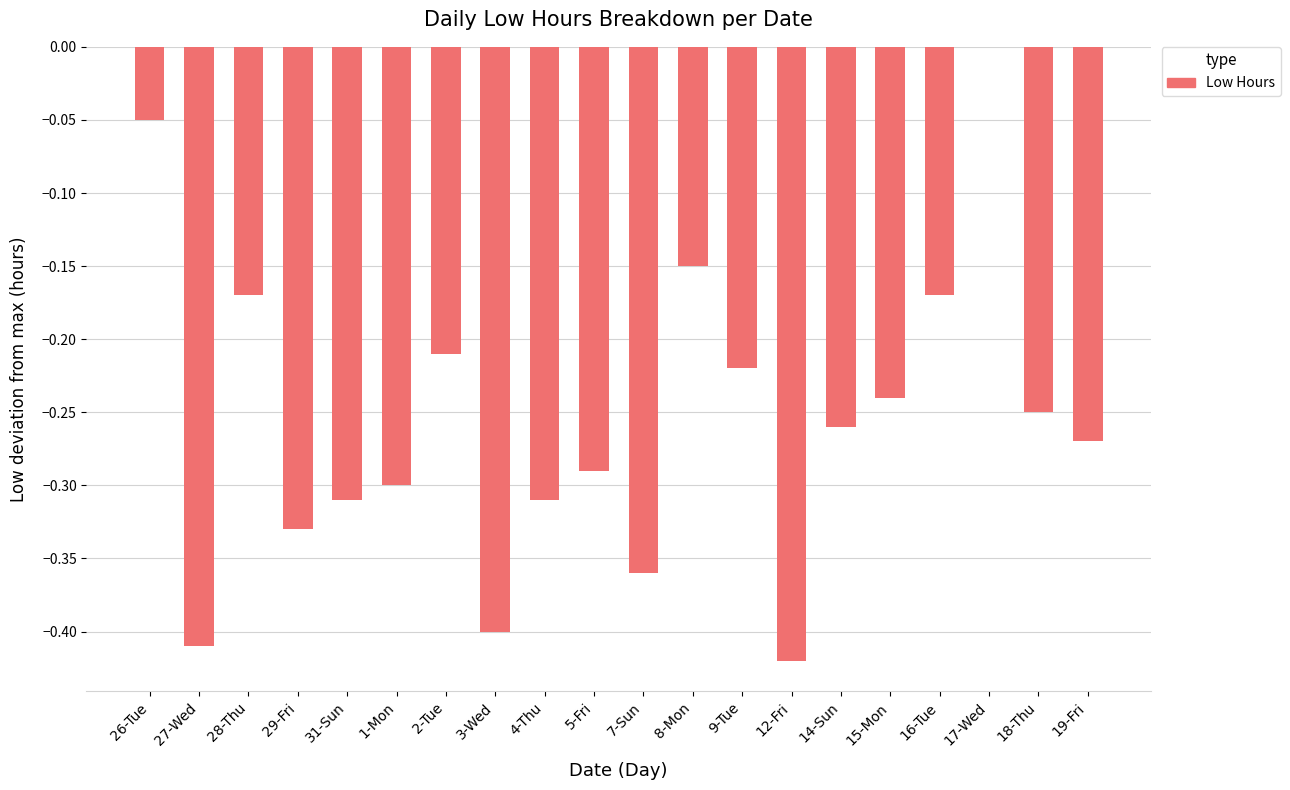

What is the sum of all values?

-5.1